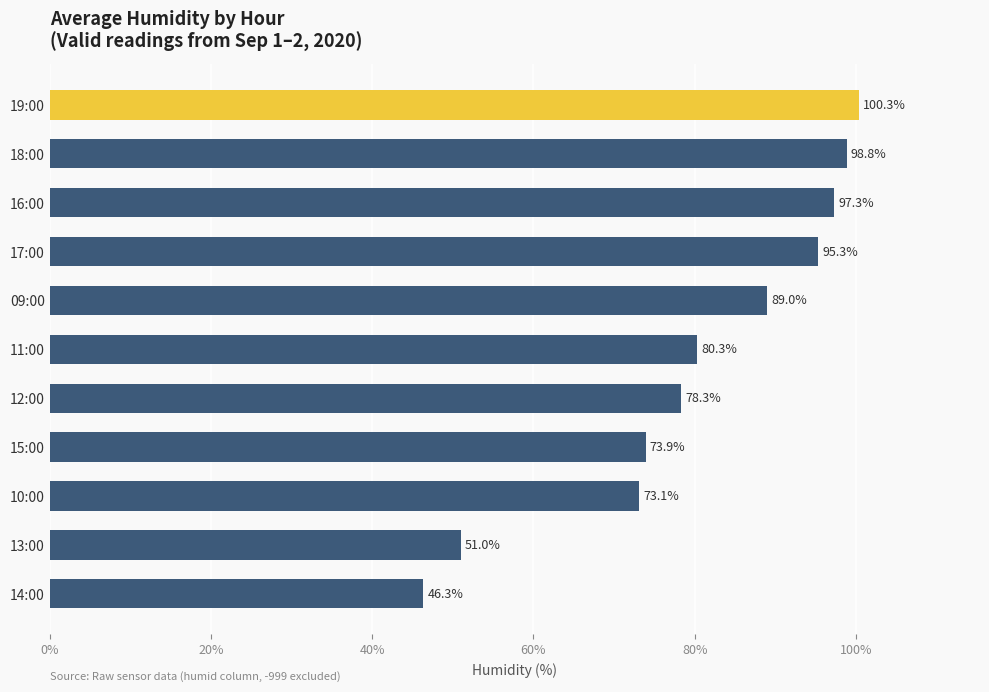

List the labels in order of value, largest first.

19:00, 18:00, 16:00, 17:00, 09:00, 11:00, 12:00, 15:00, 10:00, 13:00, 14:00